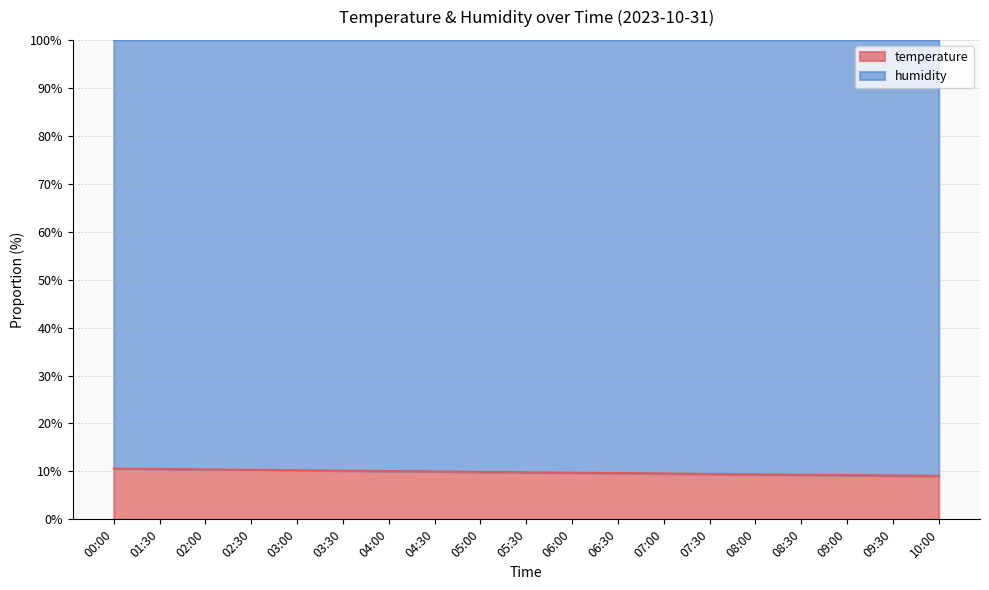

List the labels in order of value, largest first.

00:00, 01:30, 02:00, 02:30, 03:00, 03:30, 04:00, 04:30, 05:00, 05:30, 06:00, 06:30, 07:00, 07:30, 08:00, 08:30, 09:00, 09:30, 10:00